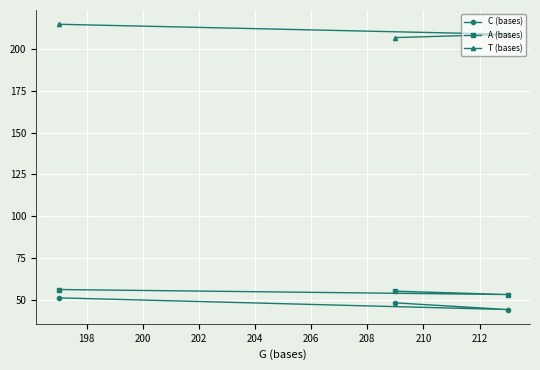

What are all the series names shown in the legend?

C (bases), A (bases), T (bases)